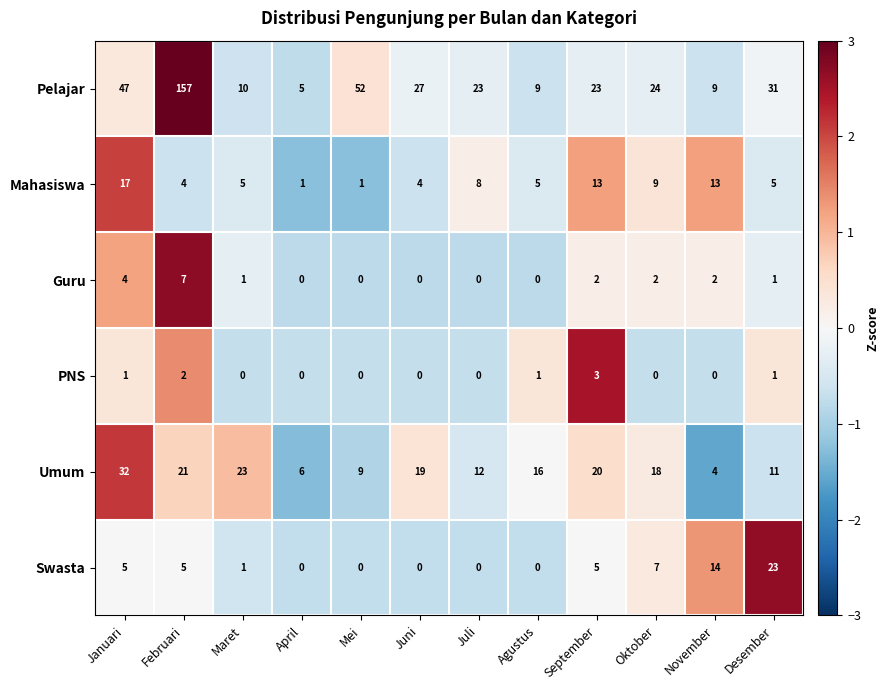

Rank the series by their maximum value, from highest to lowest.

Pelajar, Umum, Swasta, Mahasiswa, Guru, PNS